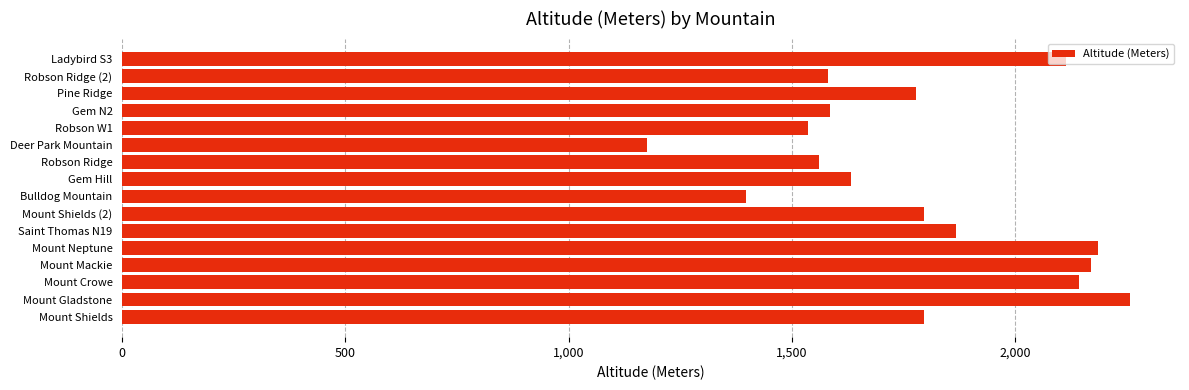

Approximately how many times larger is the value at Gem Hill compared to Bulldog Mountain?

1.2